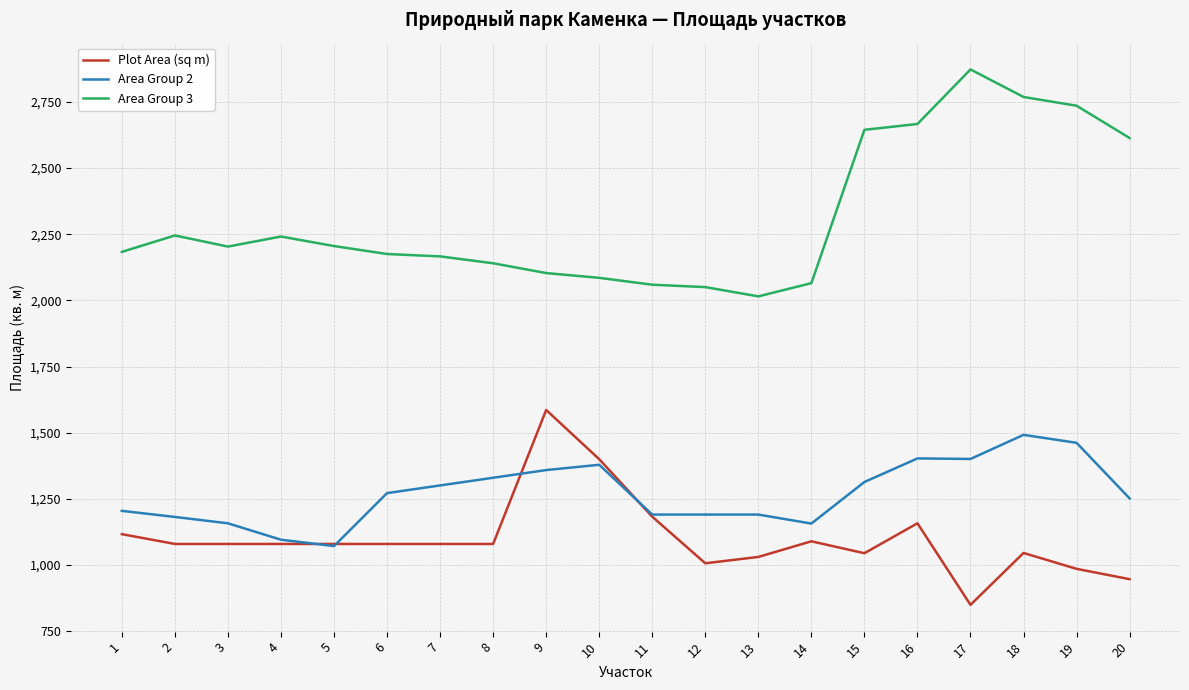

The Area Group 2 series shows 1890 at 2. True or false?

False